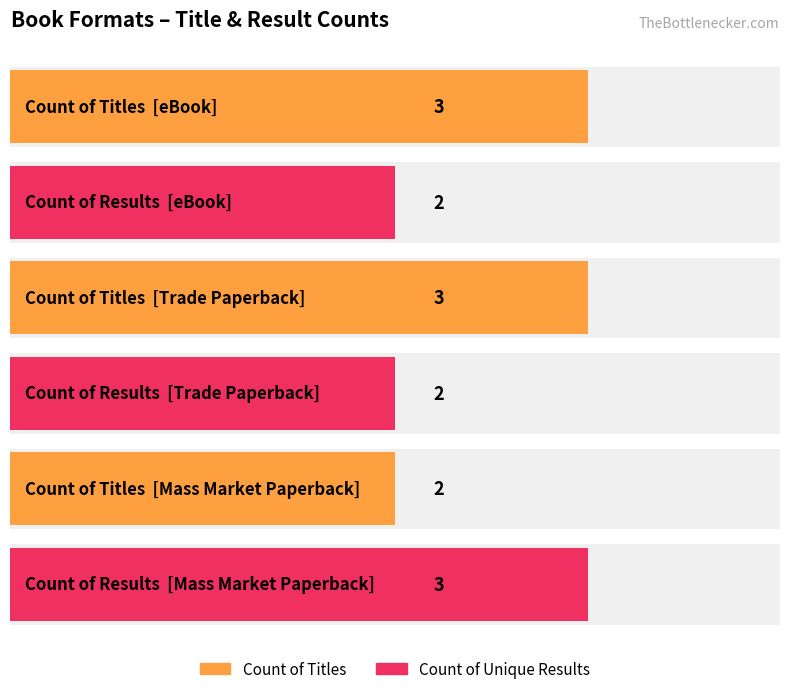

What is the value of the Count of Unique Results bar at the 2nd from the left?

2